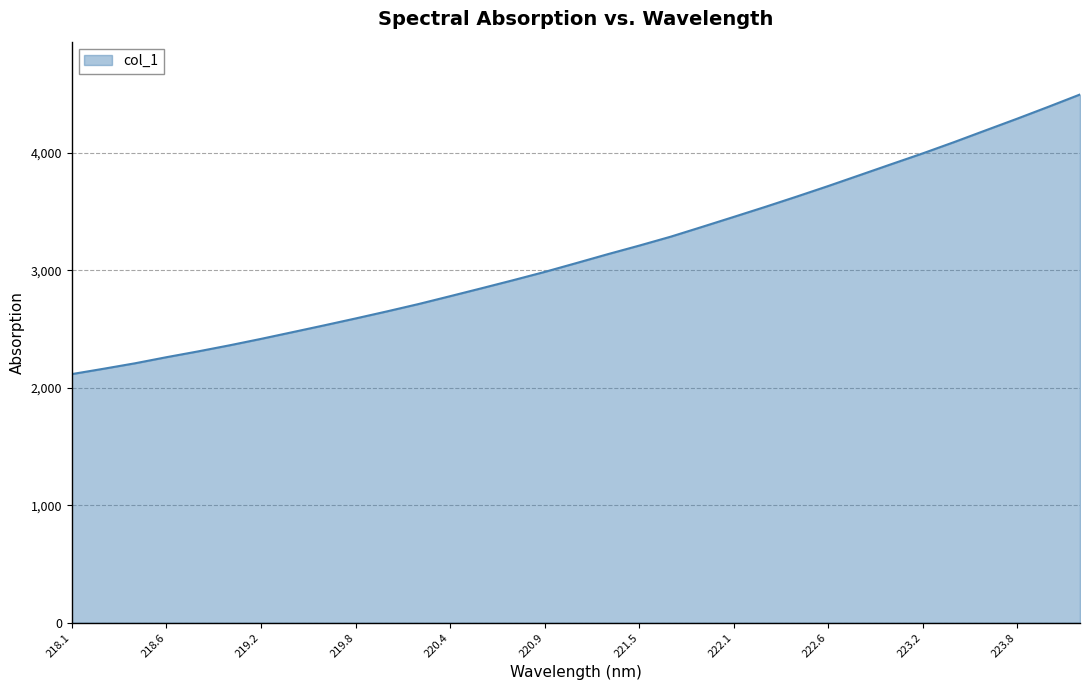

Reading left to right, list all the values displayed in this chart.

2115.9	2161.0	2207.7	2259.7	2308.9	2360.8	2415.6	2472.9	2530.6	2589.4	2649.9	2712.3	2779.1	2846.6	2915.1	2985.6	3060.4	3136.2	3209.4	3285.3	3369.0	3453.5	3538.8	3626.5	3716.2	3808.8	3901.8	3993.8	4090.1	4189.8	4289.0	4390.9	4495.1